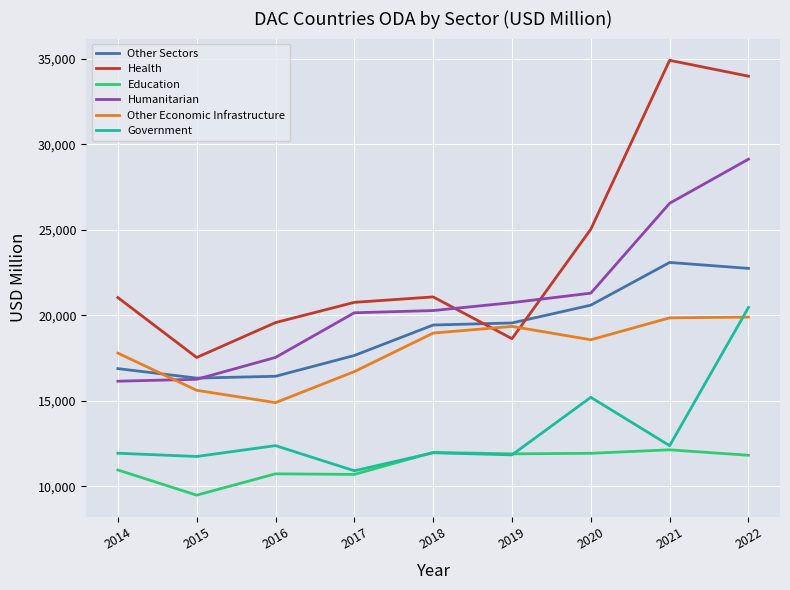

What is the average value of the Government series?

13196.2